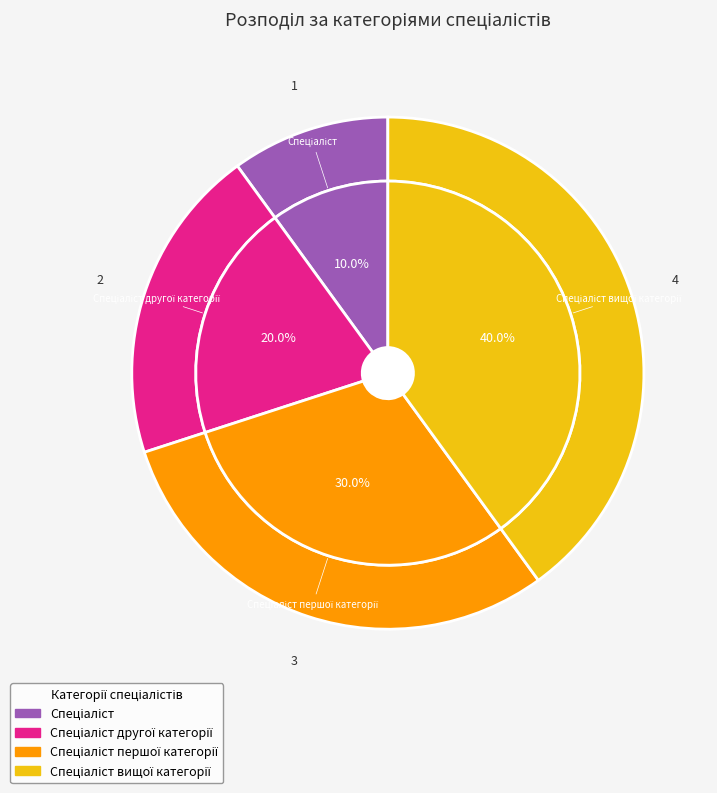

How many segments does this pie chart have?

4